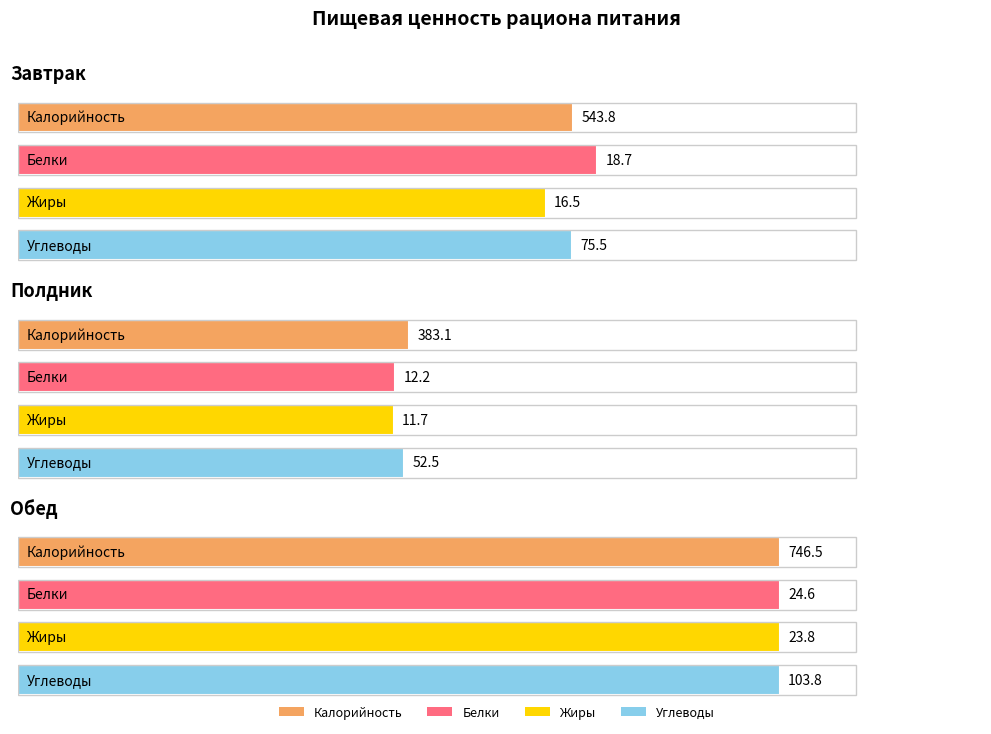

What is the sum of all Калорийность values?

1673.4